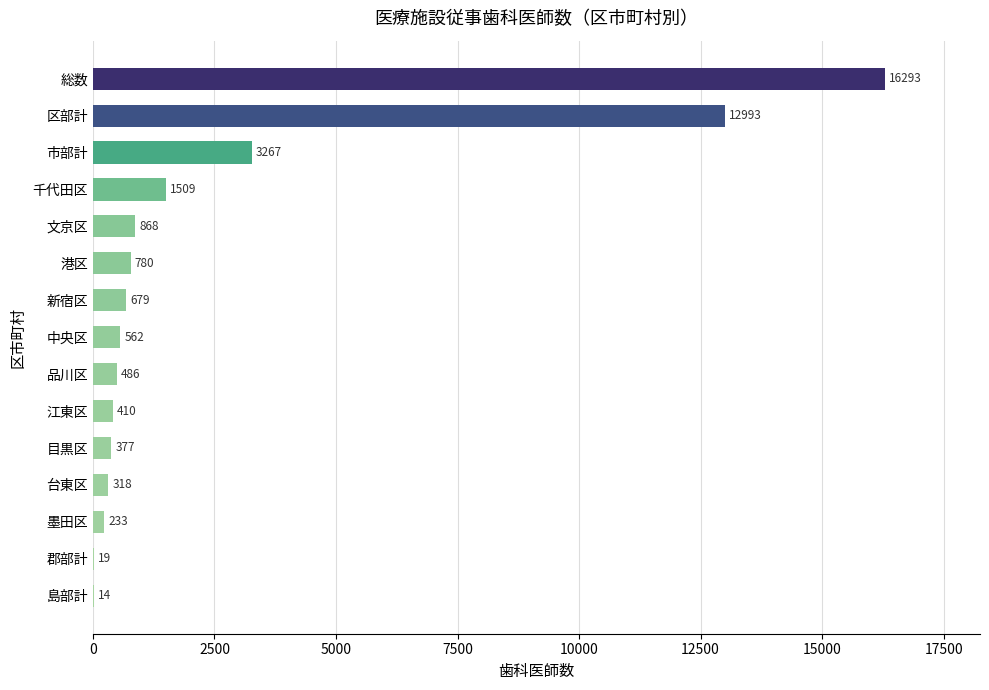

What is the sum of the values at 中央区 and 江東区?

972